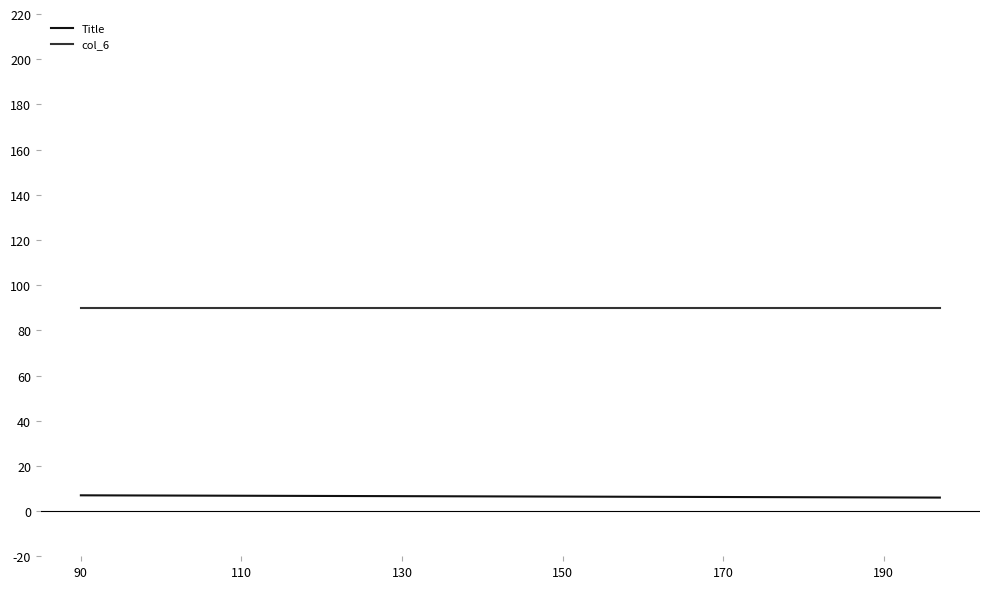

What is the value of the col_6 point at the 2nd from the left?

90.0